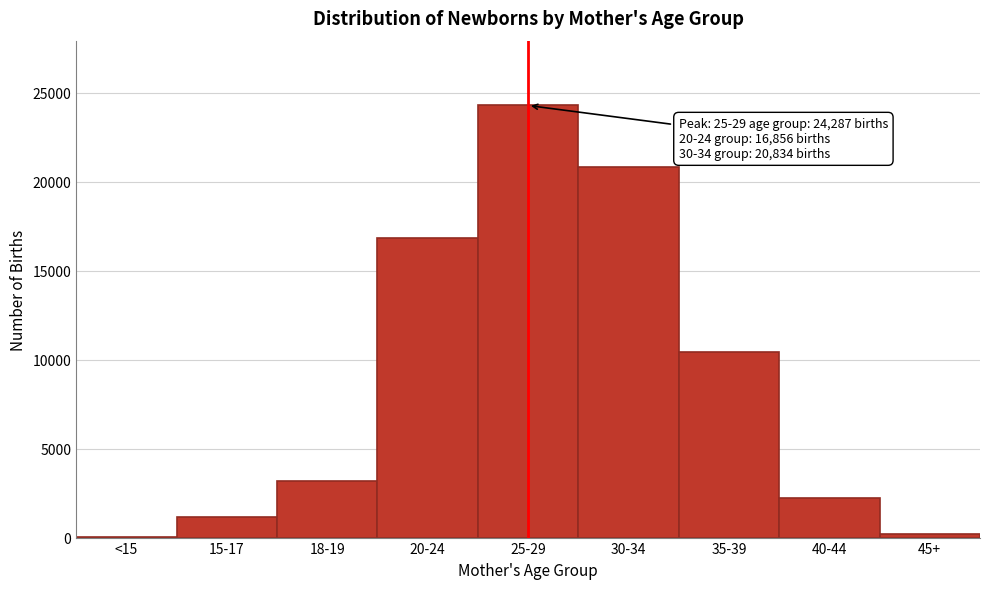

Reading left to right, transcribe all the data shown in this chart.

<15=40	15-17=1129	18-19=3158	20-24=16856	25-29=24287	30-34=20834	35-39=10458	40-44=2246	45+=180